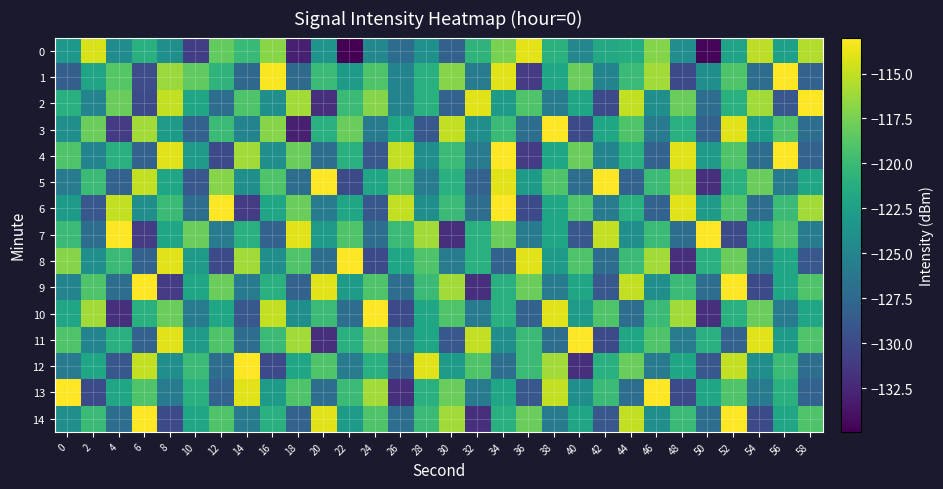

Reading left to right, extract all data points from this chart.

0: 0=-123.2	2=-114.3	4=-124.3	6=-121.0	8=-124.1	10=-130.9	12=-118.2	14=-120.2	16=-116.9	18=-133.0	20=-123.6	22=-134.9	24=-124.7	26=-127.2	28=-123.9	30=-128.3	32=-120.7	34=-117.4	36=-113.9	38=-120.9	40=-124.8	42=-121.7	44=-121.4	46=-117.1	48=-124.2	50=-134.6	52=-122.3	54=-115.2	56=-122.6	58=-115.5
1: 0=-128.3	2=-122.2	4=-118.7	6=-129.7	8=-116.3	10=-118.4	12=-120.6	14=-127.6	16=-113.2	18=-127.3	20=-120.0	22=-123.0	24=-119.0	26=-125.0	28=-121.0	30=-117.0	32=-126.0	34=-114.0	36=-131.0	38=-122.0	40=-118.0	42=-125.0	44=-120.0	46=-116.0	48=-130.0	50=-124.0	52=-119.0	54=-127.0	56=-113.0	58=-128.0
2: 0=-121.0	2=-125.0	4=-118.0	6=-130.0	8=-115.0	10=-122.0	12=-127.0	14=-119.0	16=-124.0	18=-116.0	20=-132.0	22=-120.0	24=-117.0	26=-125.0	28=-121.0	30=-128.0	32=-114.0	34=-123.0	36=-119.0	38=-126.0	40=-122.0	42=-130.0	44=-115.0	46=-124.0	48=-118.0	50=-127.0	52=-121.0	54=-116.0	56=-129.0	58=-113.0
3: 0=-124.0	2=-118.0	4=-131.0	6=-116.0	8=-123.0	10=-128.0	12=-120.0	14=-125.0	16=-117.0	18=-133.0	20=-121.0	22=-118.0	24=-126.0	26=-122.0	28=-129.0	30=-115.0	32=-124.0	34=-120.0	36=-127.0	38=-113.0	40=-130.0	42=-122.0	44=-119.0	46=-126.0	48=-121.0	50=-128.0	52=-114.0	54=-123.0	56=-119.0	58=-127.0
4: 0=-119.0	2=-125.0	4=-121.0	6=-128.0	8=-114.0	10=-123.0	12=-130.0	14=-116.0	16=-124.0	18=-118.0	20=-127.0	22=-121.0	24=-129.0	26=-115.0	28=-124.0	30=-120.0	32=-126.0	34=-113.0	36=-131.0	38=-122.0	40=-118.0	42=-125.0	44=-121.0	46=-128.0	48=-114.0	50=-123.0	52=-119.0	54=-127.0	56=-113.0	58=-128.0
5: 0=-126.0	2=-120.0	4=-128.0	6=-115.0	8=-122.0	10=-129.0	12=-117.0	14=-124.0	16=-119.0	18=-127.0	20=-113.0	22=-130.0	24=-122.0	26=-119.0	28=-126.0	30=-121.0	32=-128.0	34=-114.0	36=-123.0	38=-119.0	40=-127.0	42=-113.0	44=-128.0	46=-120.0	48=-116.0	50=-132.0	52=-121.0	54=-118.0	56=-126.0	58=-122.0
6: 0=-123.0	2=-129.0	4=-115.0	6=-124.0	8=-120.0	10=-127.0	12=-113.0	14=-131.0	16=-122.0	18=-118.0	20=-126.0	22=-122.0	24=-129.0	26=-115.0	28=-124.0	30=-120.0	32=-127.0	34=-113.0	36=-130.0	38=-122.0	40=-119.0	42=-126.0	44=-121.0	46=-128.0	48=-114.0	50=-123.0	52=-119.0	54=-127.0	56=-120.0	58=-116.0
7: 0=-120.0	2=-127.0	4=-113.0	6=-131.0	8=-122.0	10=-118.0	12=-126.0	14=-121.0	16=-128.0	18=-114.0	20=-123.0	22=-119.0	24=-127.0	26=-120.0	28=-116.0	30=-132.0	32=-121.0	34=-118.0	36=-126.0	38=-122.0	40=-129.0	42=-115.0	44=-124.0	46=-120.0	48=-127.0	50=-113.0	52=-130.0	54=-122.0	56=-119.0	58=-126.0
8: 0=-117.0	2=-124.0	4=-120.0	6=-128.0	8=-114.0	10=-123.0	12=-130.0	14=-116.0	16=-124.0	18=-119.0	20=-127.0	22=-113.0	24=-130.0	26=-122.0	28=-119.0	30=-126.0	32=-121.0	34=-128.0	36=-114.0	38=-123.0	40=-119.0	42=-127.0	44=-120.0	46=-116.0	48=-132.0	50=-121.0	52=-118.0	54=-126.0	56=-122.0	58=-129.0
9: 0=-125.0	2=-119.0	4=-127.0	6=-113.0	8=-131.0	10=-122.0	12=-118.0	14=-126.0	16=-121.0	18=-128.0	20=-114.0	22=-123.0	24=-119.0	26=-127.0	28=-120.0	30=-116.0	32=-132.0	34=-121.0	36=-118.0	38=-126.0	40=-122.0	42=-129.0	44=-115.0	46=-124.0	48=-120.0	50=-127.0	52=-113.0	54=-130.0	56=-122.0	58=-119.0
10: 0=-122.0	2=-116.0	4=-132.0	6=-121.0	8=-118.0	10=-126.0	12=-122.0	14=-129.0	16=-115.0	18=-124.0	20=-120.0	22=-127.0	24=-113.0	26=-130.0	28=-122.0	30=-119.0	32=-126.0	34=-121.0	36=-128.0	38=-114.0	40=-123.0	42=-119.0	44=-127.0	46=-120.0	48=-116.0	50=-132.0	52=-121.0	54=-118.0	56=-126.0	58=-122.0
11: 0=-119.0	2=-125.0	4=-121.0	6=-128.0	8=-114.0	10=-123.0	12=-119.0	14=-127.0	16=-120.0	18=-116.0	20=-132.0	22=-121.0	24=-118.0	26=-126.0	28=-122.0	30=-129.0	32=-115.0	34=-124.0	36=-120.0	38=-127.0	40=-113.0	42=-130.0	44=-122.0	46=-119.0	48=-126.0	50=-121.0	52=-128.0	54=-114.0	56=-123.0	58=-119.0
12: 0=-126.0	2=-122.0	4=-129.0	6=-115.0	8=-124.0	10=-120.0	12=-127.0	14=-113.0	16=-130.0	18=-122.0	20=-119.0	22=-126.0	24=-121.0	26=-128.0	28=-114.0	30=-123.0	32=-119.0	34=-127.0	36=-120.0	38=-116.0	40=-132.0	42=-121.0	44=-118.0	46=-126.0	48=-122.0	50=-129.0	52=-115.0	54=-124.0	56=-120.0	58=-127.0
13: 0=-113.0	2=-130.0	4=-122.0	6=-119.0	8=-126.0	10=-121.0	12=-128.0	14=-114.0	16=-123.0	18=-119.0	20=-127.0	22=-120.0	24=-116.0	26=-132.0	28=-121.0	30=-118.0	32=-126.0	34=-122.0	36=-129.0	38=-115.0	40=-124.0	42=-120.0	44=-127.0	46=-113.0	48=-130.0	50=-122.0	52=-119.0	54=-126.0	56=-121.0	58=-128.0
14: 0=-124.0	2=-120.0	4=-127.0	6=-113.0	8=-130.0	10=-122.0	12=-119.0	14=-126.0	16=-121.0	18=-128.0	20=-114.0	22=-123.0	24=-119.0	26=-127.0	28=-120.0	30=-116.0	32=-132.0	34=-121.0	36=-118.0	38=-126.0	40=-122.0	42=-129.0	44=-115.0	46=-124.0	48=-120.0	50=-127.0	52=-113.0	54=-130.0	56=-122.0	58=-119.0